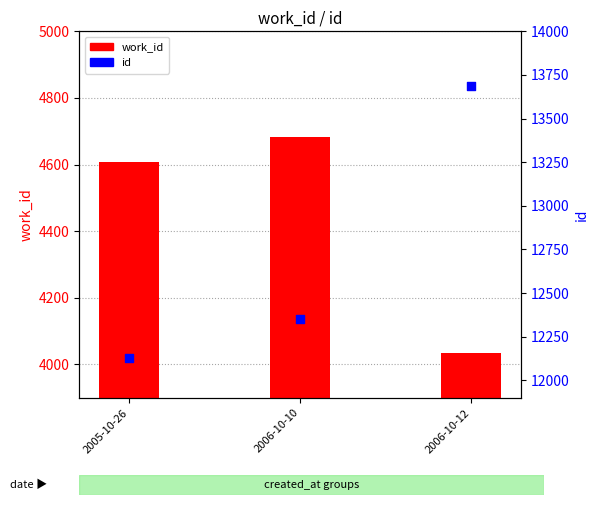

Which series contains the lowest Y value?

work_id